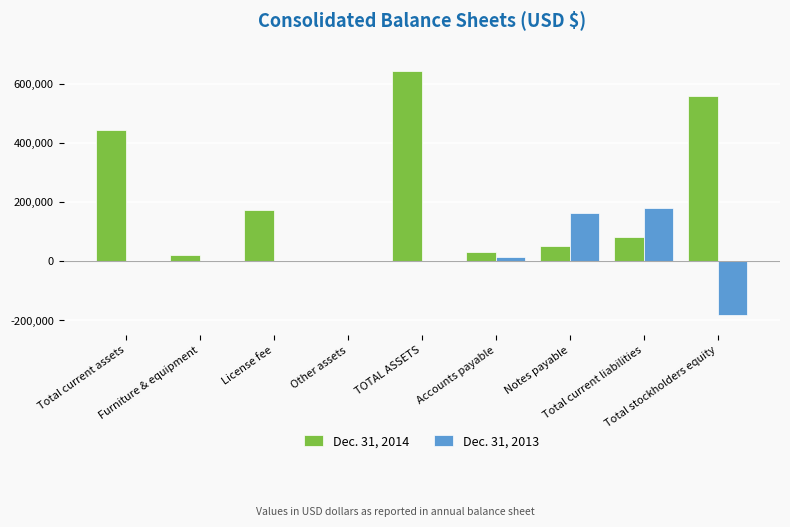

At which label does Dec. 31, 2014 first exceed 83468?

Total current assets